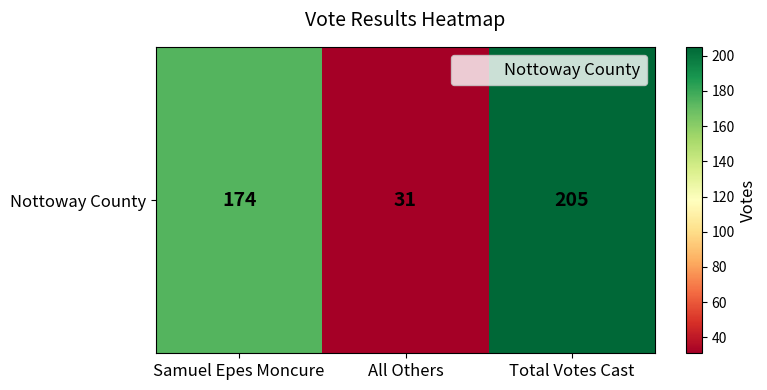

Is it true that the value at All Others is 31?

True